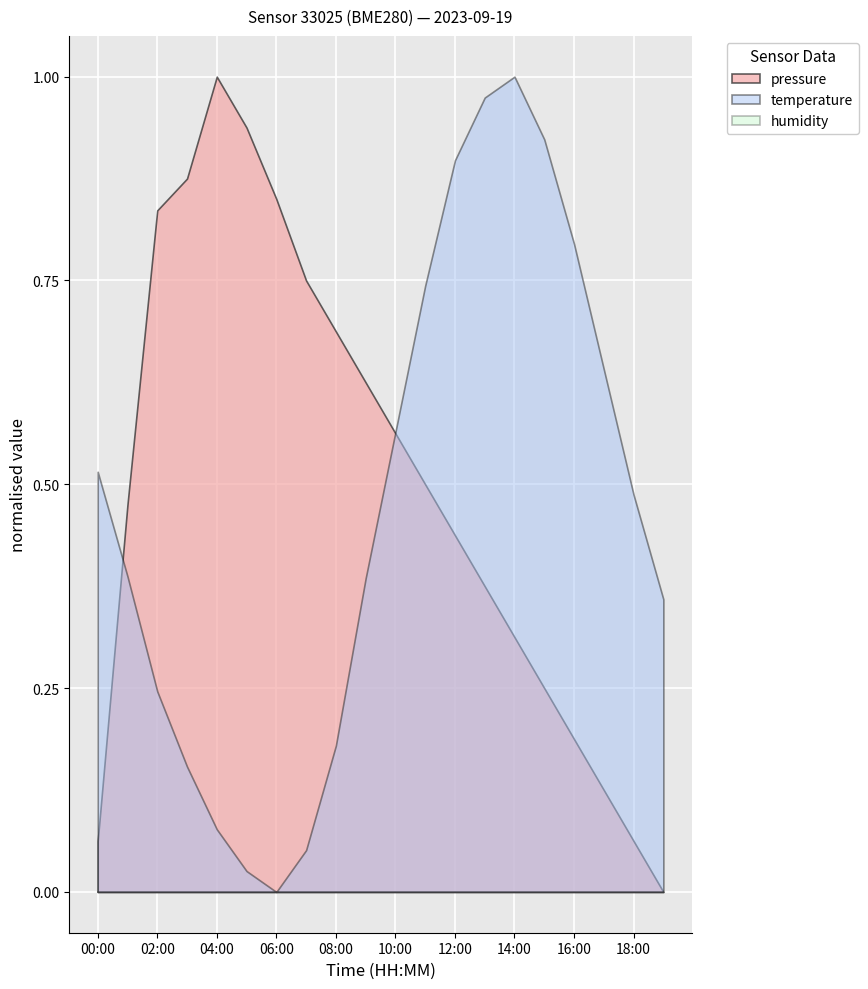

At which category is the sum across all series the highest?

04:00